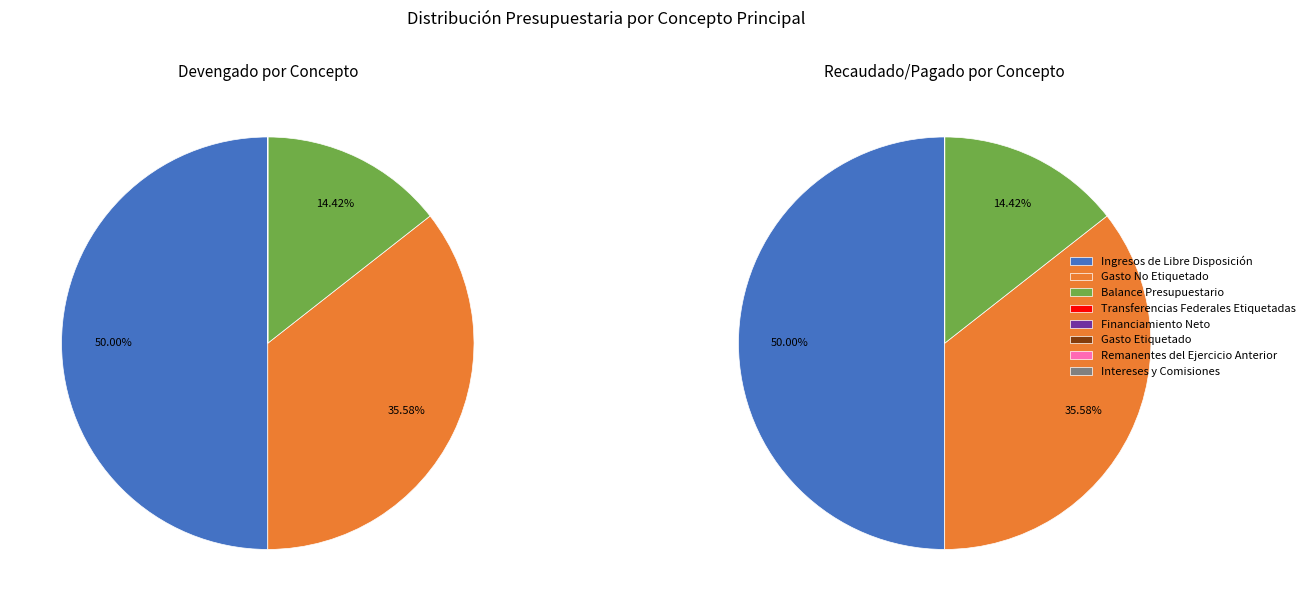

Rank the categories by value from highest to lowest.

Ingresos de Libre Disposición, Gasto No Etiquetado, Balance Presupuestario, Transferencias Federales Etiquetadas, Financiamiento Neto, Gasto Etiquetado, Remanentes del Ejercicio Anterior, Intereses y Comisiones